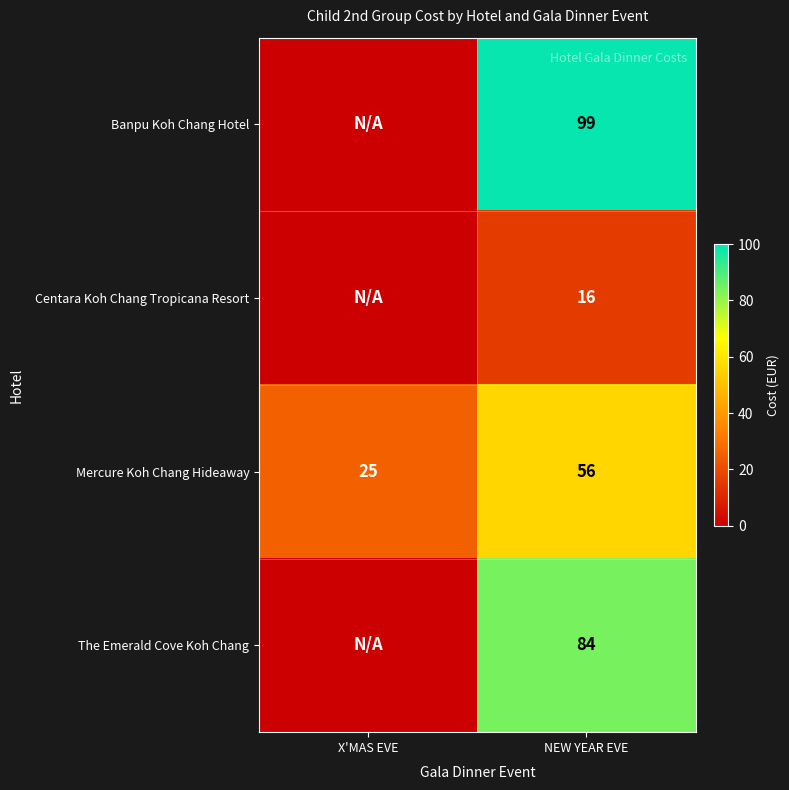

The value of Mercure Koh Chang Hideaway at X'MAS EVE is 25. True or false?

True